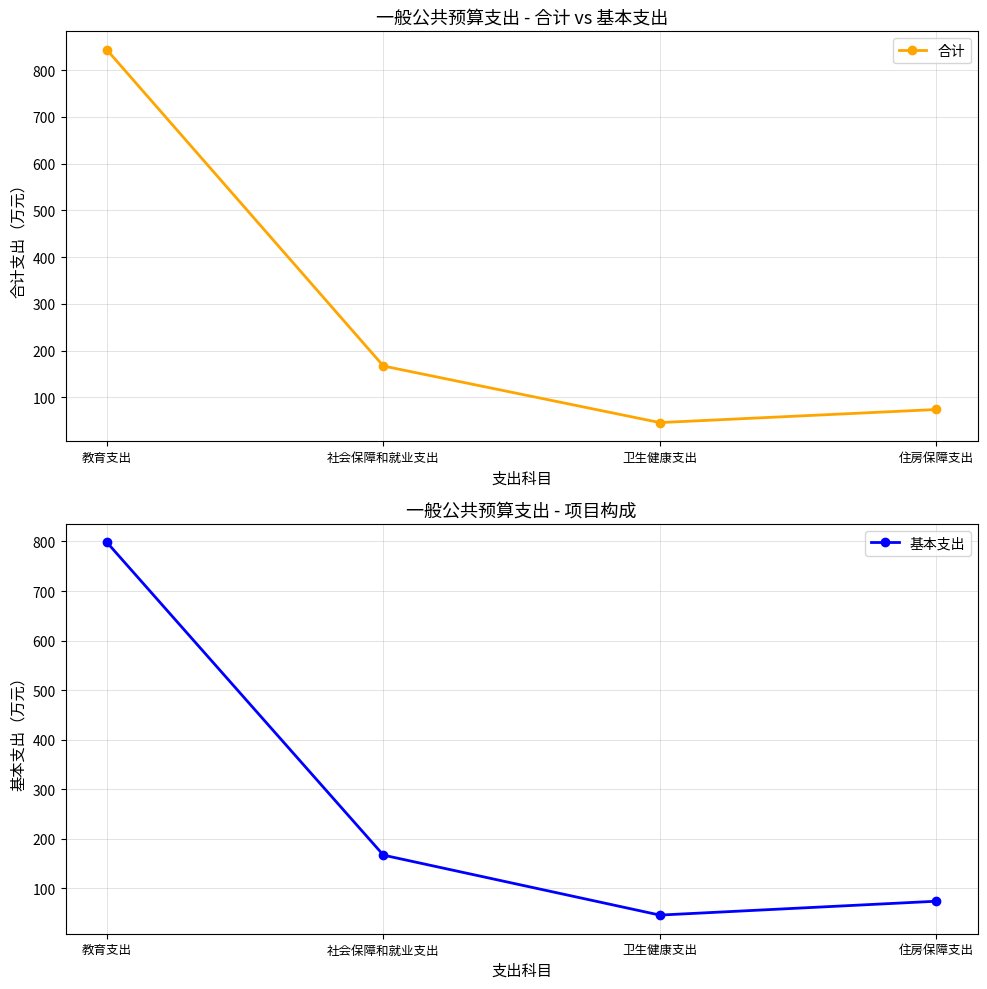

Reading right to left, list all the values displayed in this chart.

合计: 住房保障支出=74	卫生健康支出=46	社会保障和就业支出=167	教育支出=843
基本支出: 住房保障支出=74	卫生健康支出=46	社会保障和就业支出=167	教育支出=798